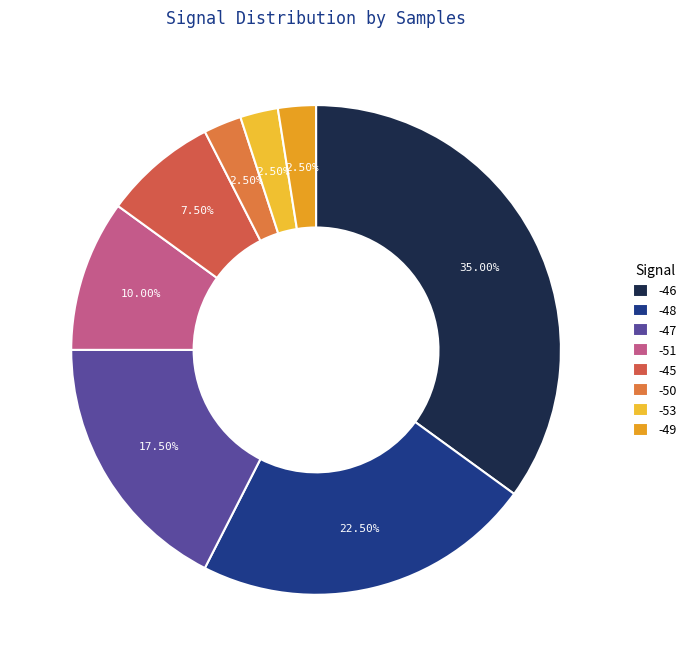

Which has a higher value, -46 or -47?

-46